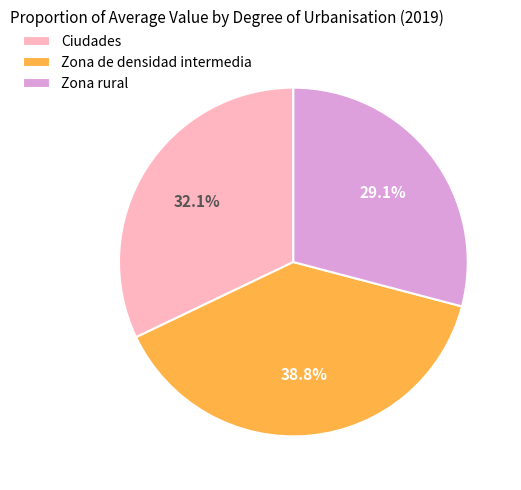

How many segments does this pie chart have?

3